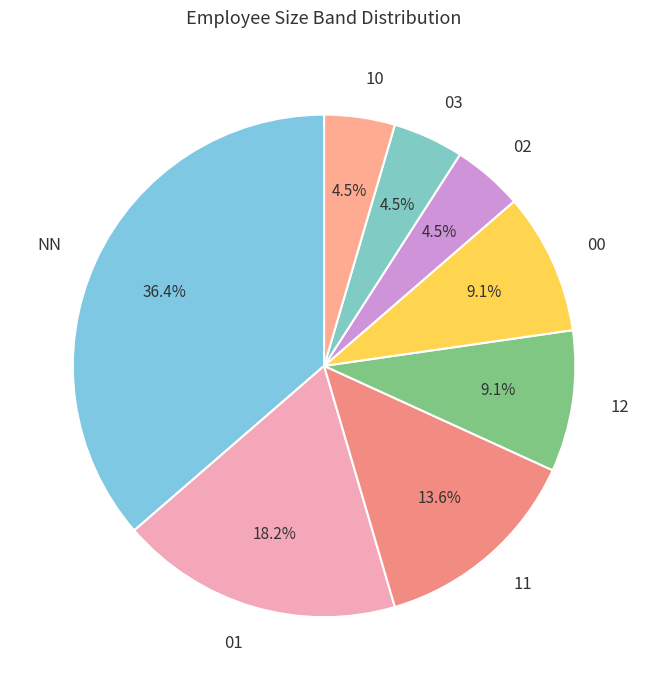

Which category has the biggest portion of the pie?

NN